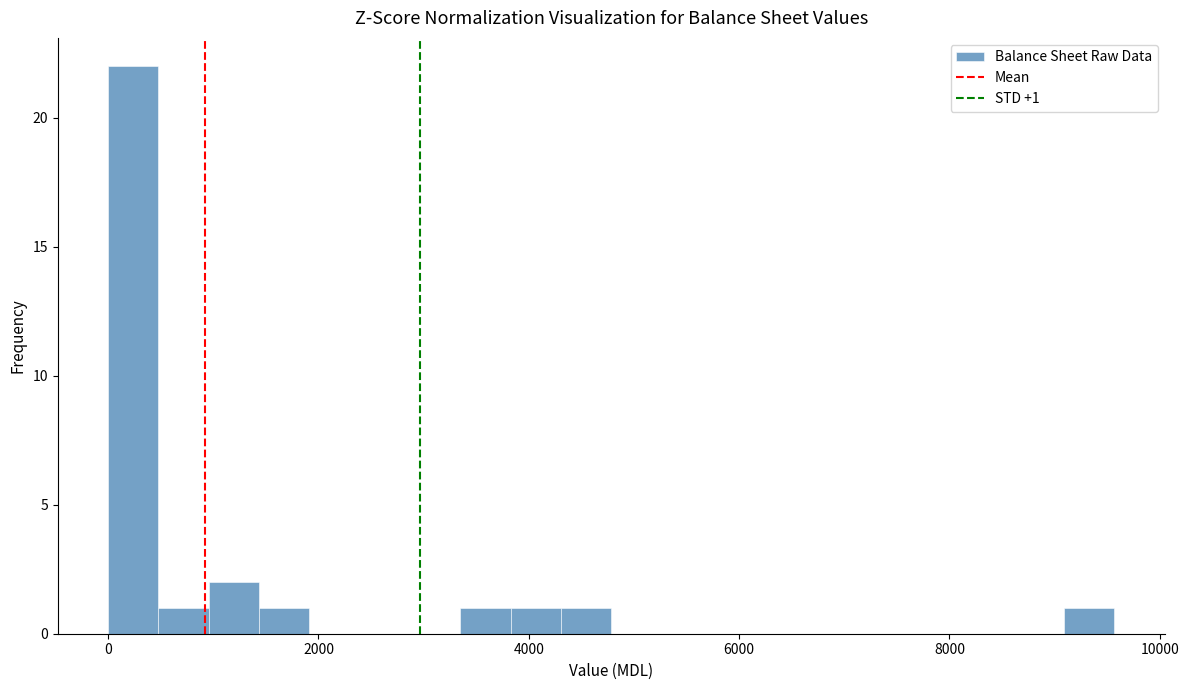

Around what value on the x-axis is the tallest bar? Give the approximate position of its centre, as read against the axis.

200